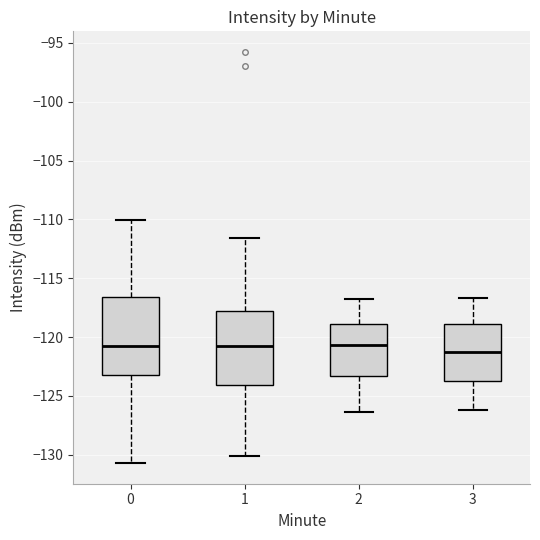

Reading left to right, read every box against the y-axis: the position of its median line, the range the box covers, and the ends of its whiskers. The values are not printed on the chart, so give them approximately, as read against the axis.

0: median -120.5, box -123.0 to -116.5, whiskers -130.5 to -110.0
1: median -120.5, box -124.0 to -118.0, whiskers -130.0 to -111.5
2: median -120.5, box -123.5 to -119.0, whiskers -126.5 to -117.0
3: median -121.0, box -123.5 to -119.0, whiskers -126.0 to -116.5